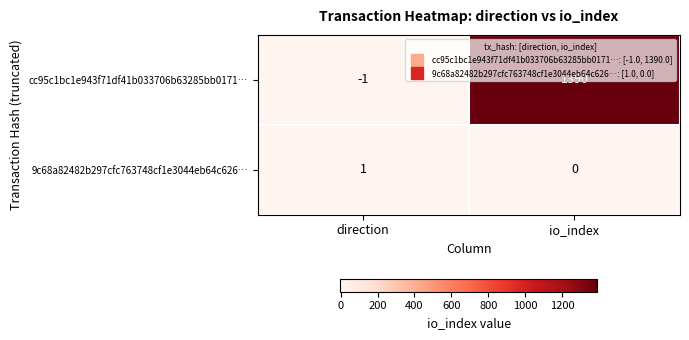

Which category has the lowest value across all series?

direction